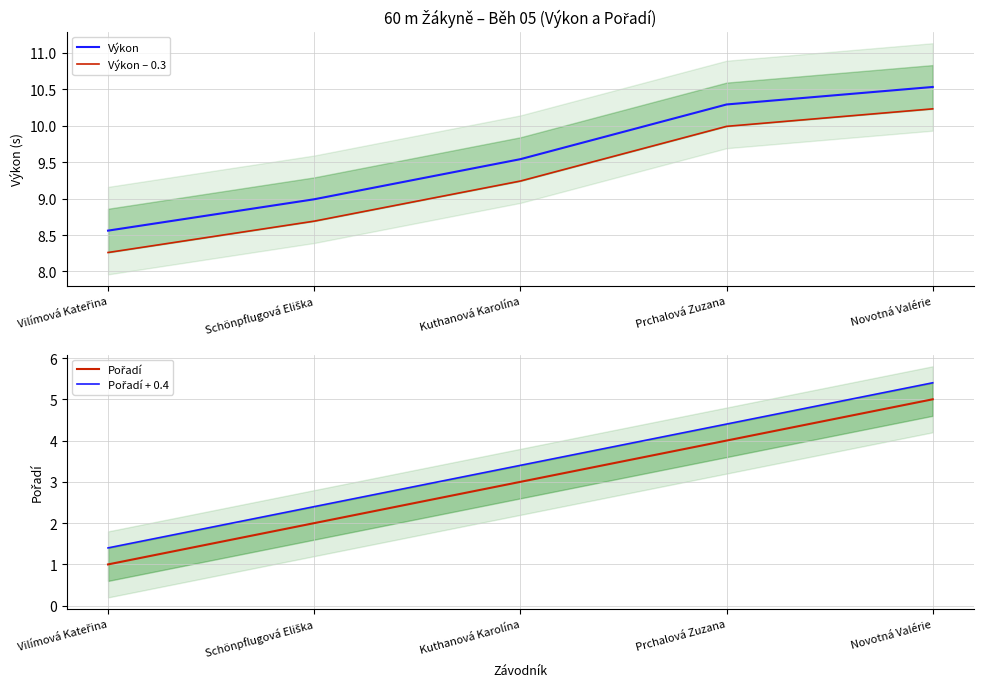

How many data points does each series have?

5